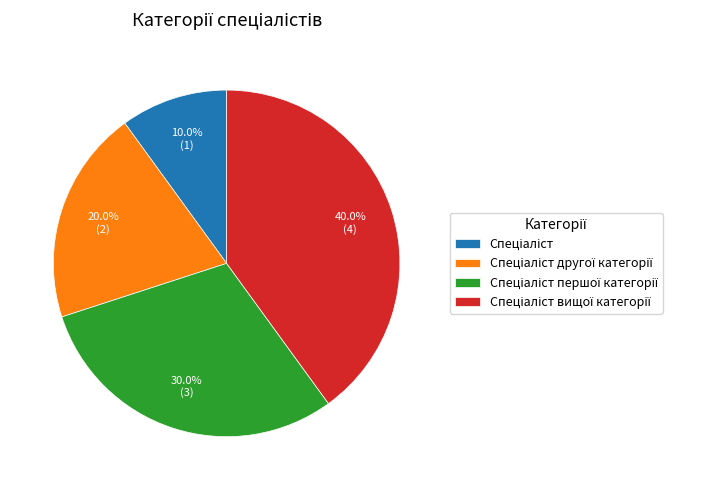

Is there any slice that represents more than half of the pie?

No